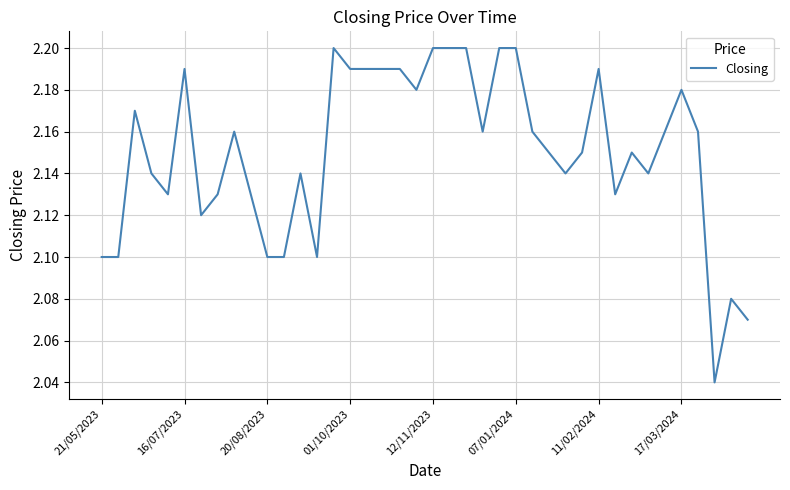

The value at 12/11/2023 is 0.9. True or false?

False